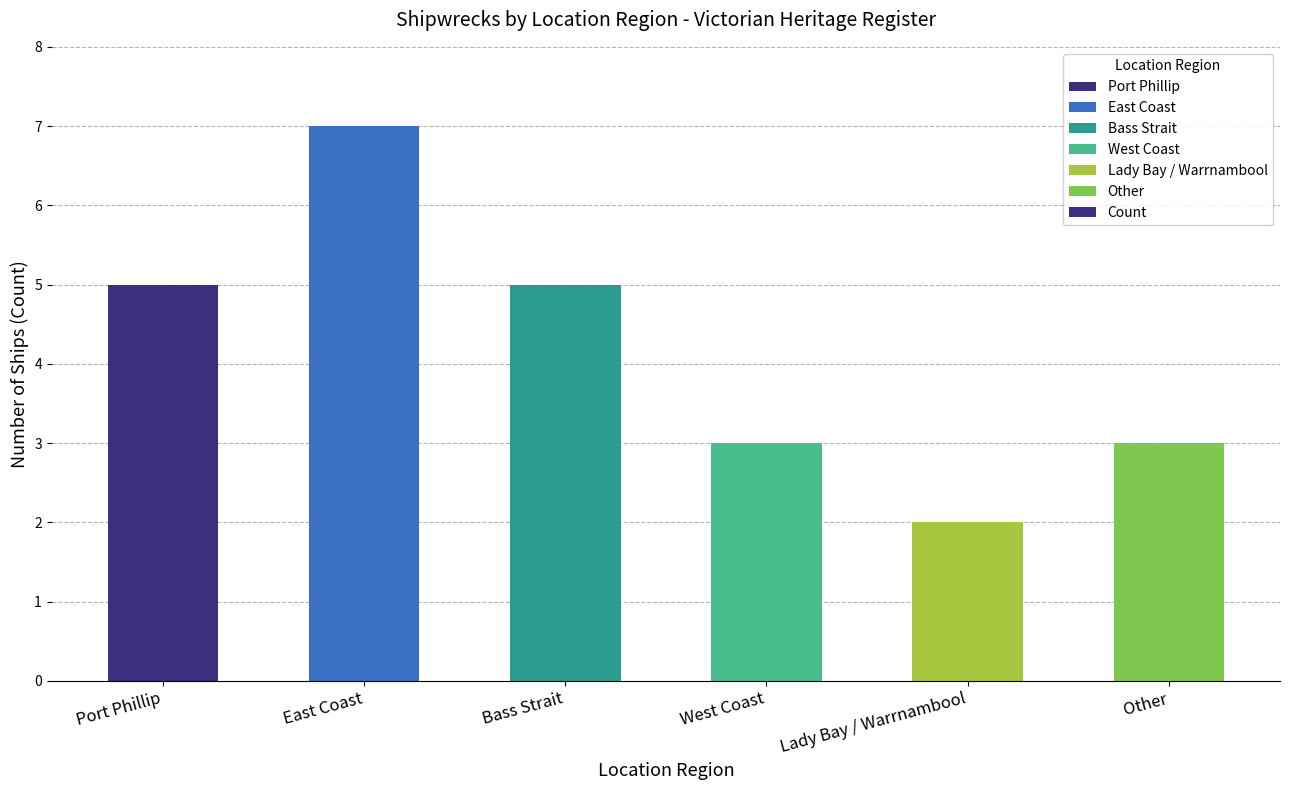

What is the sum of all values?

25